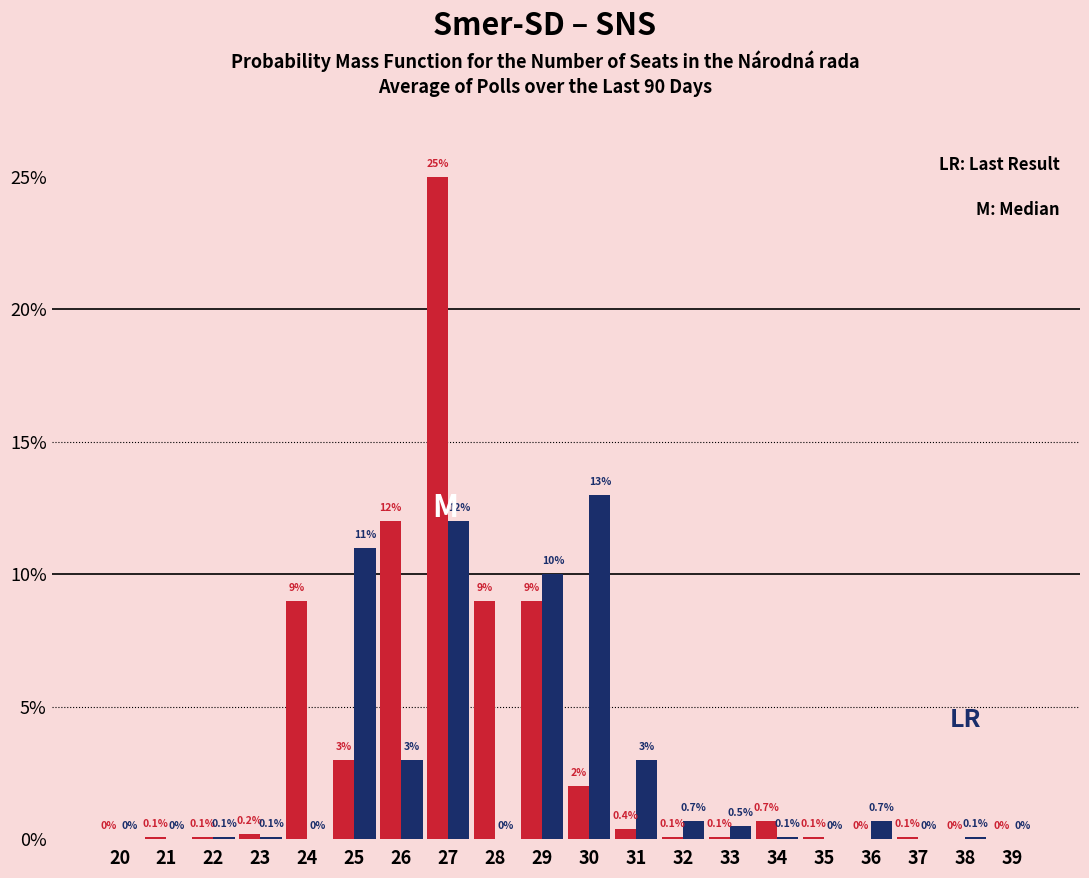

Reading left to right, extract all data points from this chart.

Smer-SD: 20=0.0	21=0.1	22=0.1	23=0.2	24=9.0	25=3.0	26=12.0	27=25.0	28=9.0	29=9.0	30=2.0	31=0.4	32=0.1	33=0.1	34=0.7	35=0.1	36=0.0	37=0.1	38=0.0	39=0.0
SNS: 20=0.0	21=0.0	22=0.1	23=0.1	24=0.0	25=11.0	26=3.0	27=12.0	28=0.0	29=10.0	30=13.0	31=3.0	32=0.7	33=0.5	34=0.1	35=0.0	36=0.7	37=0.0	38=0.1	39=0.0